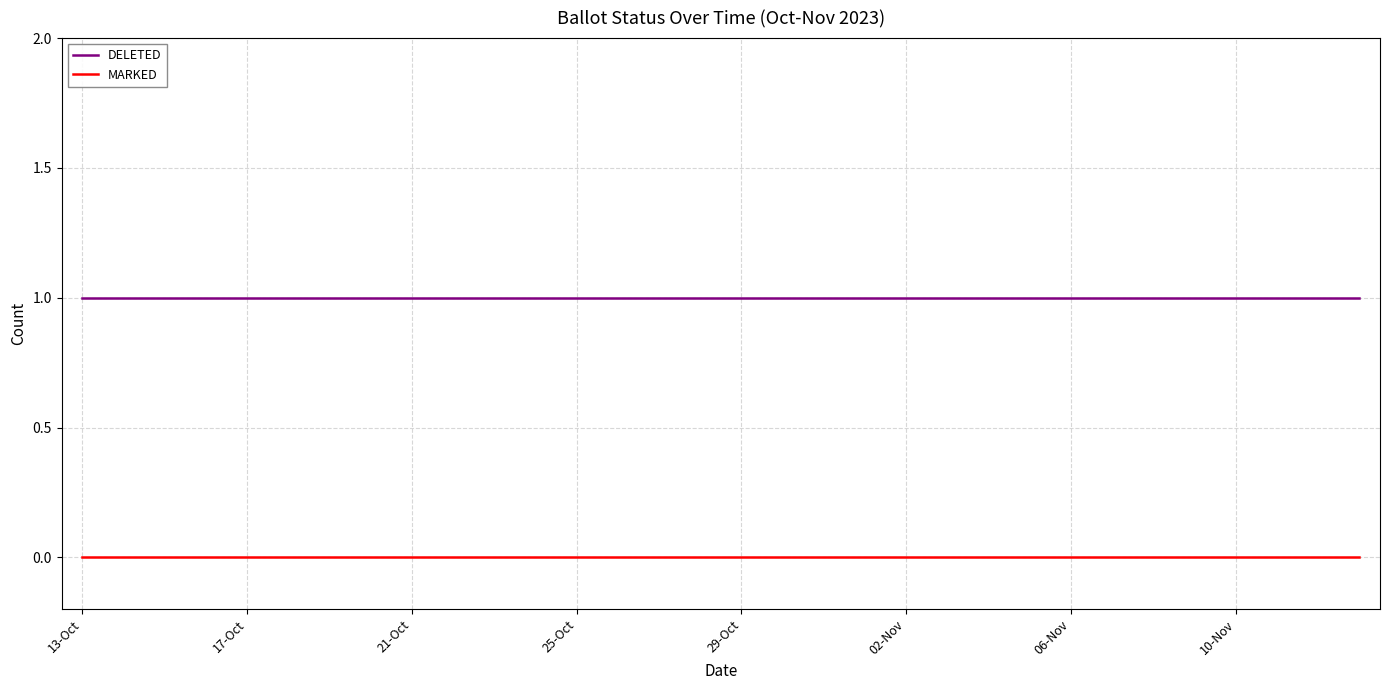

What is the sum of all DELETED values?

32